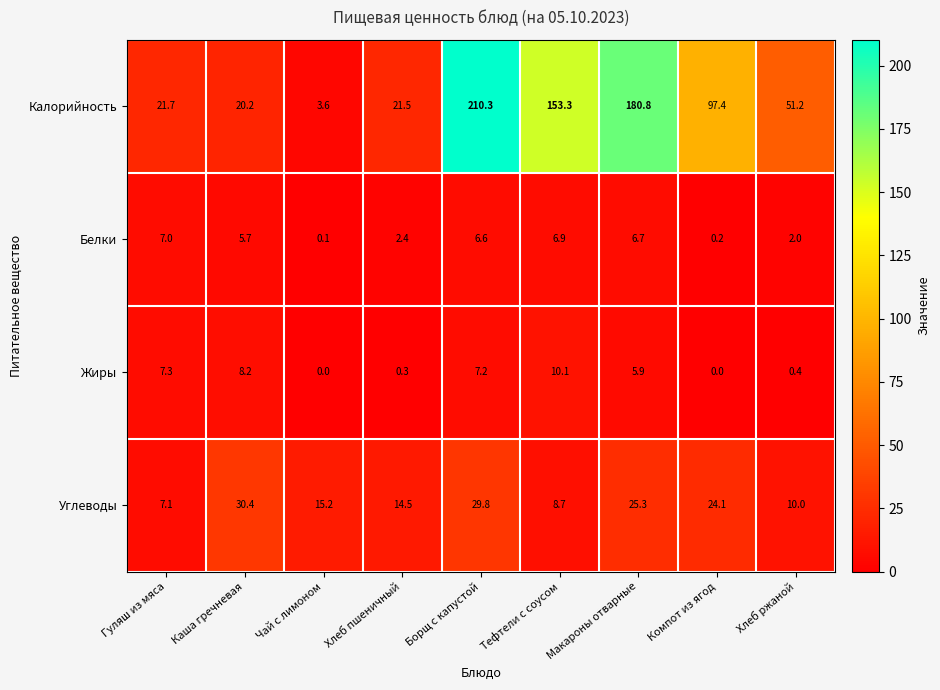

Where does the Калорийность series first go above 51?

Борщ с капустой